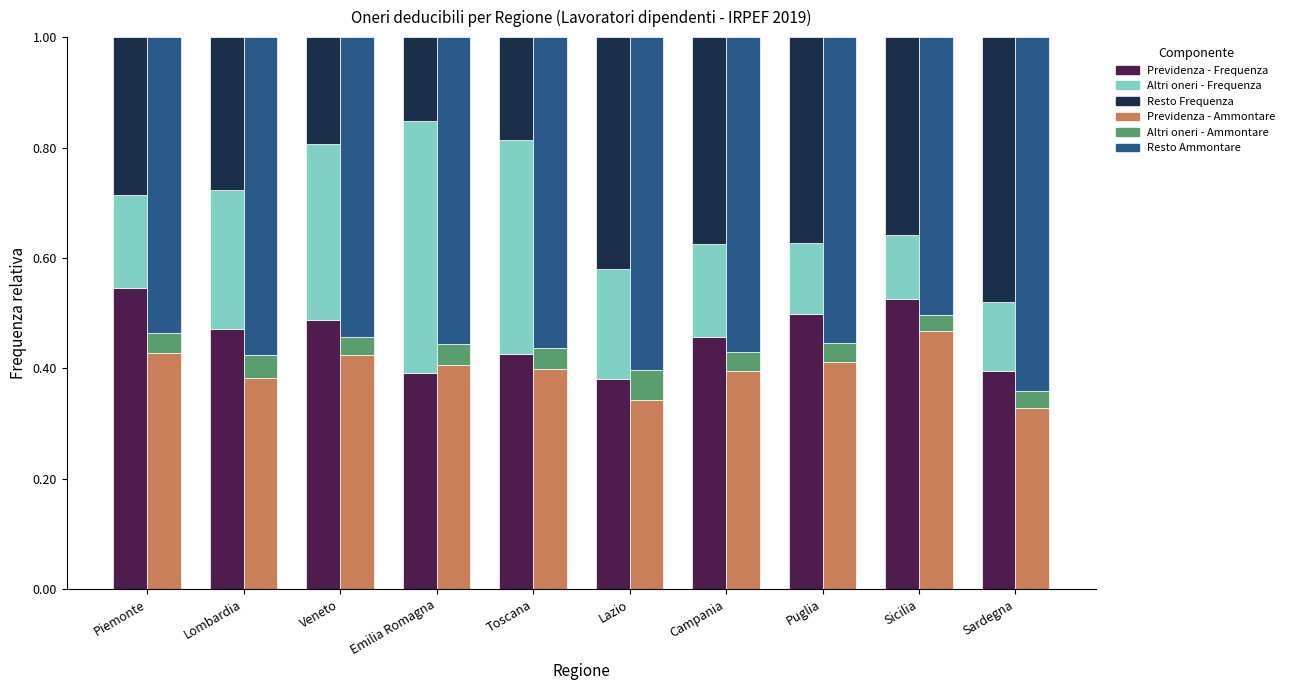

Which category has the highest value across all series?

Sardegna